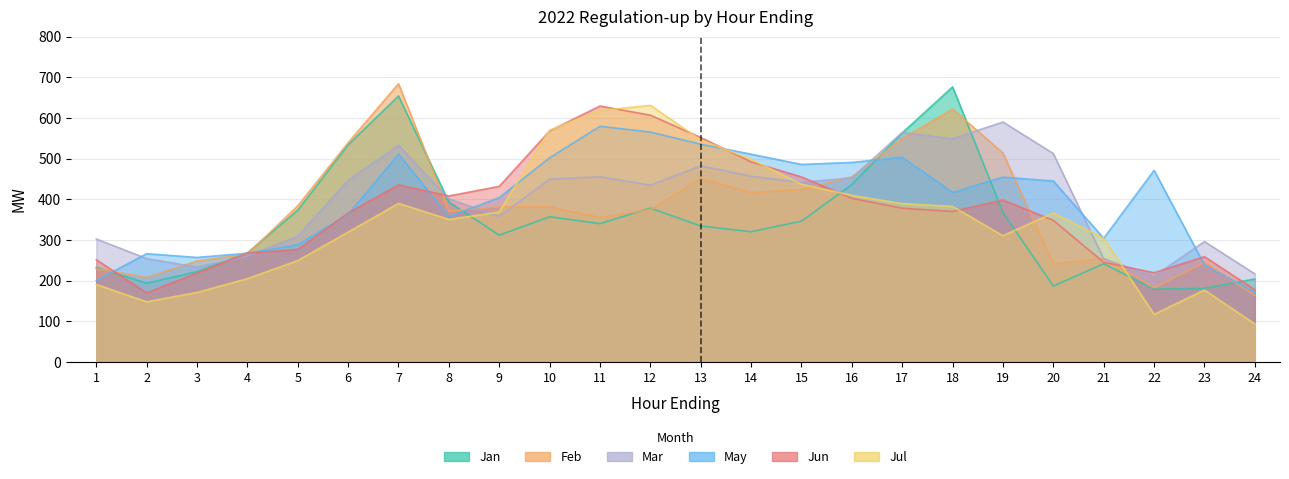

At which category does Jul reach its first local peak?

7